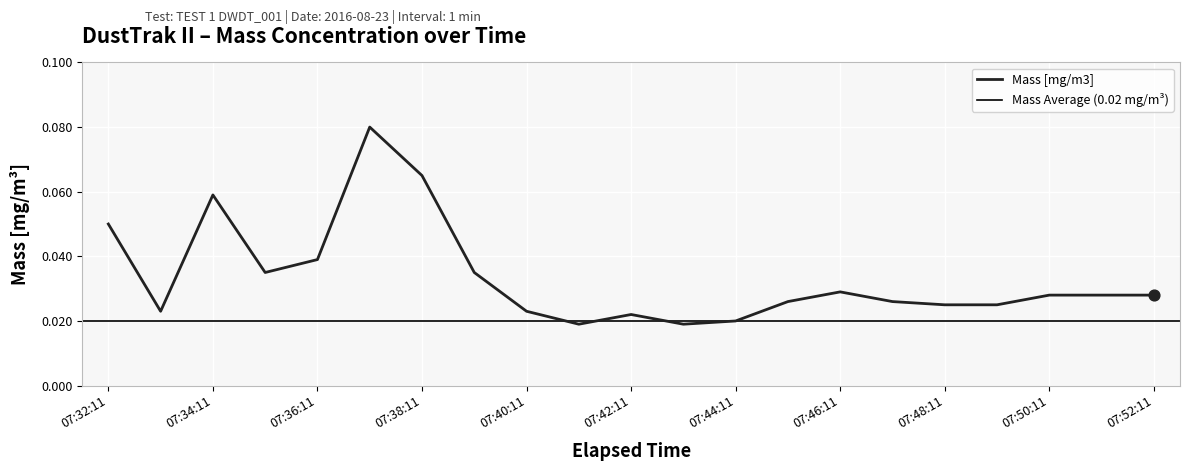

Between 07:40:11 and 07:38:11, which is larger?

07:38:11